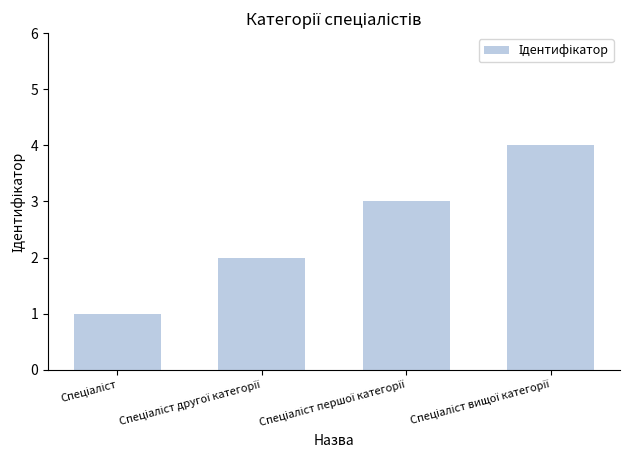

What is the difference between the maximum and minimum values?

3